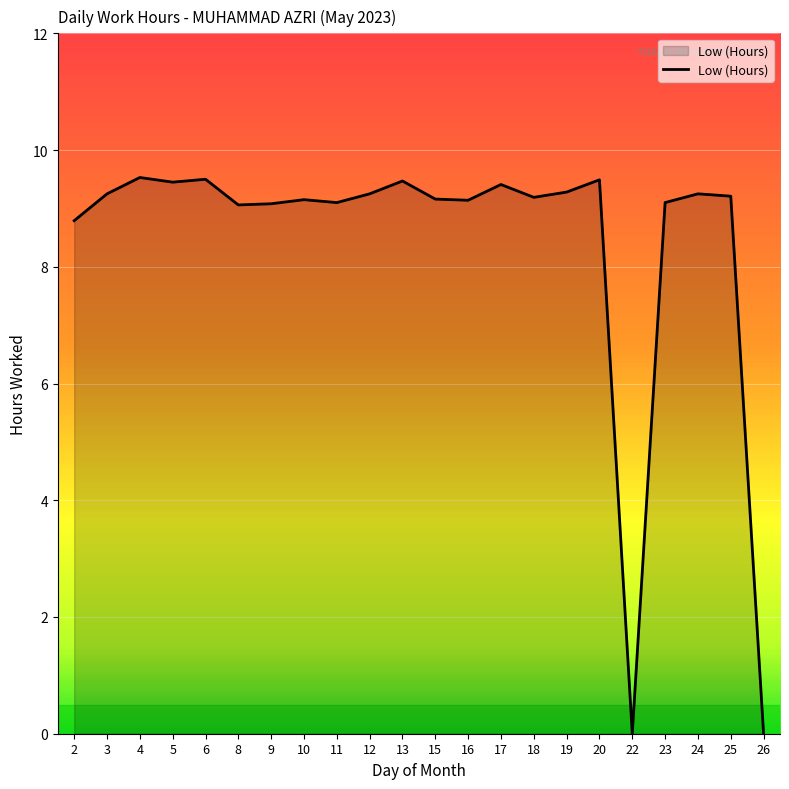

What is the change in value from 6 to 18?

-0.3